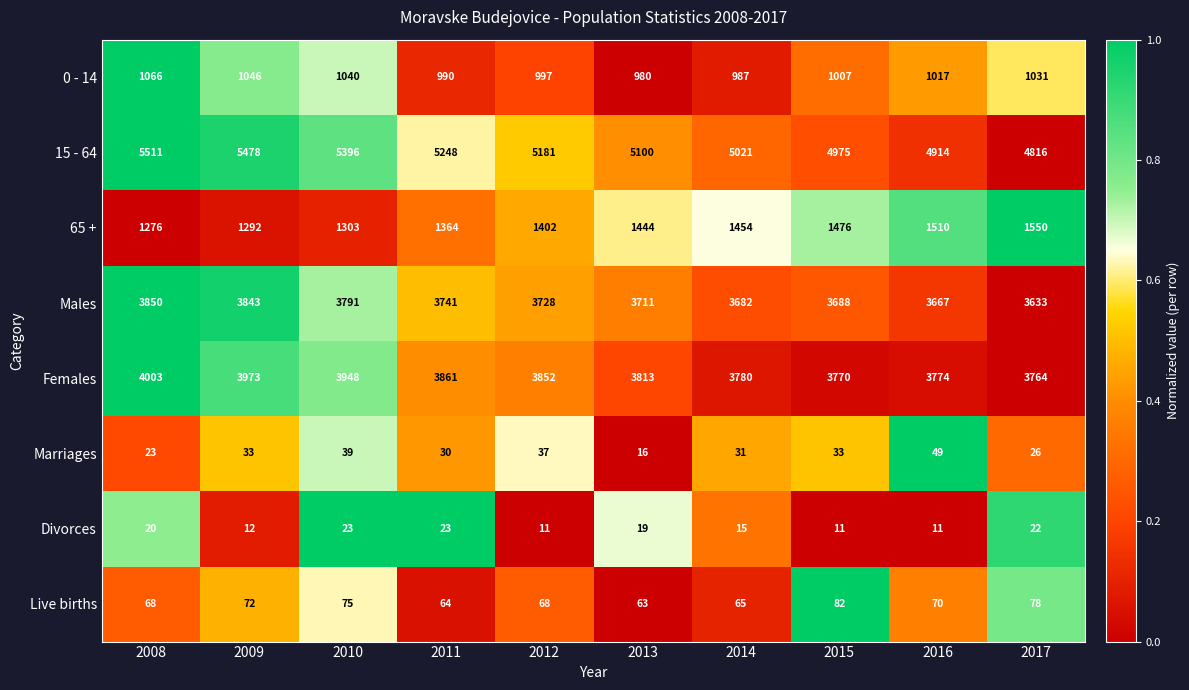

What is the approximate value of Live births at 2017?

78